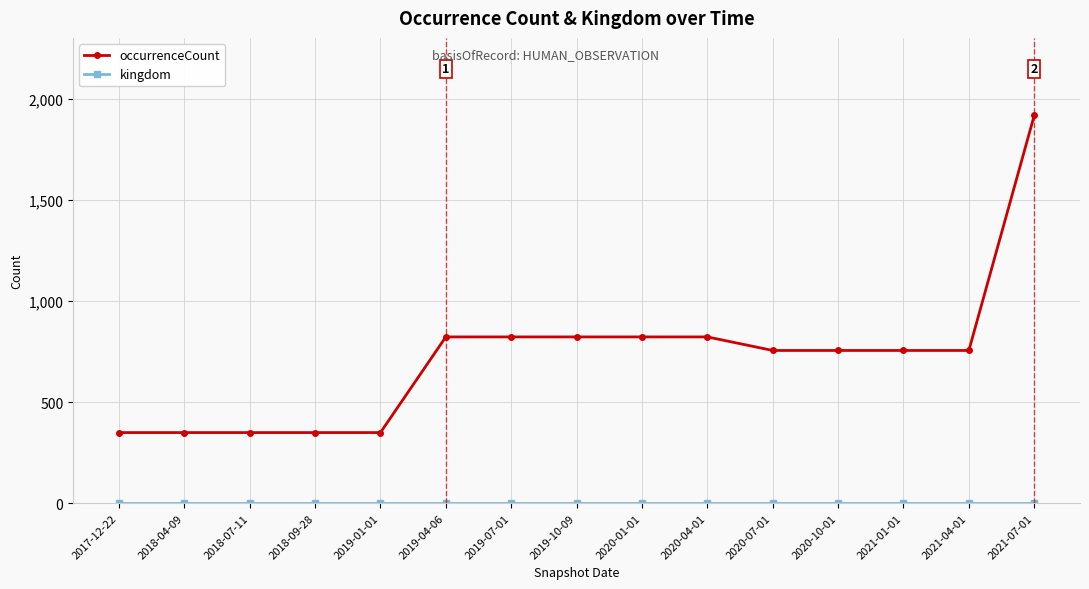

Which series has the widest spread of values?

occurrenceCount